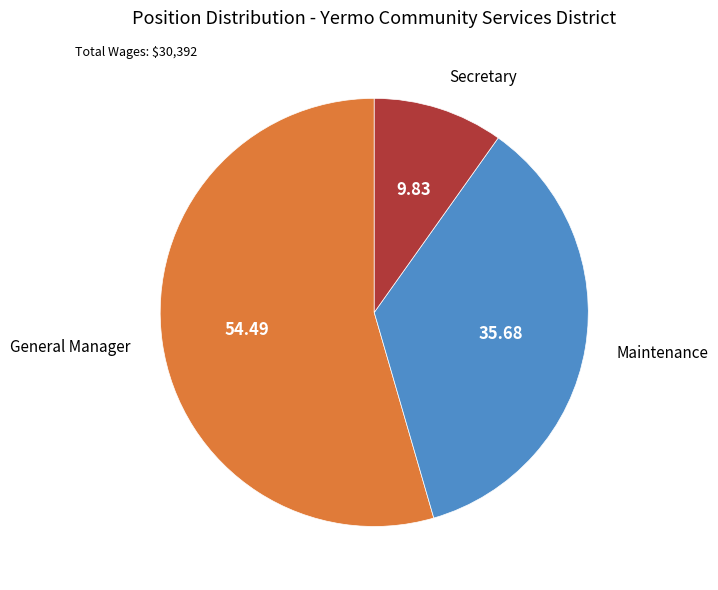

Does any single category account for the majority?

Yes